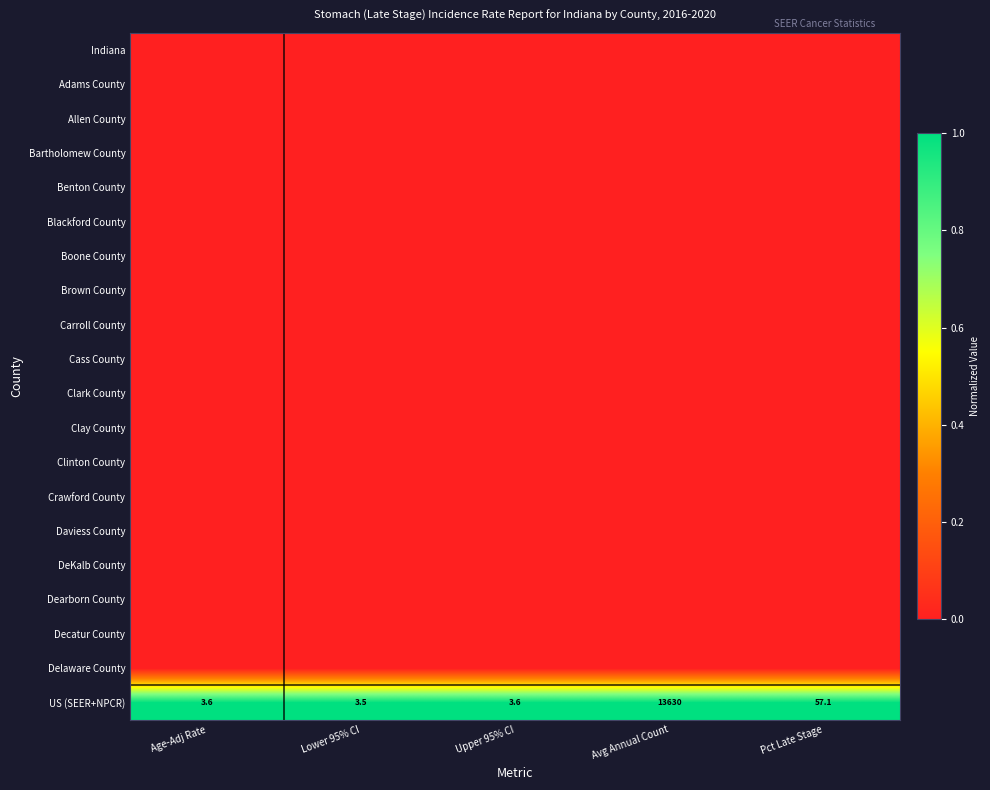

List the labels in order of Boone County value, smallest first.

Age-Adj Rate, Lower 95% CI, Upper 95% CI, Avg Annual Count, Pct Late Stage